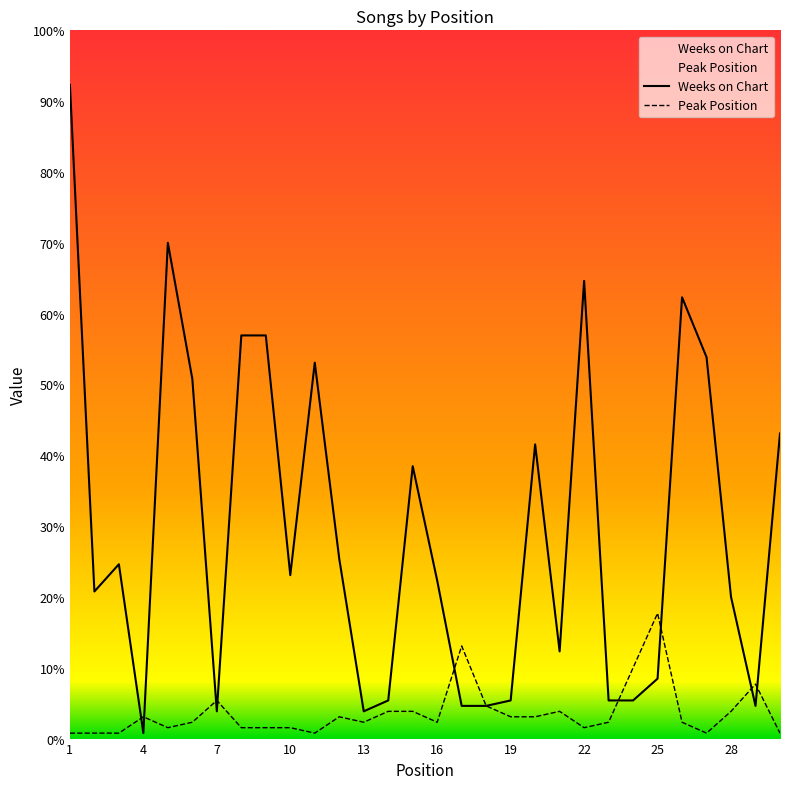

List the labels in order of Peak Position value, largest first.

25, 17, 24, 29, 7, 18, 14, 15, 21, 28, 4, 12, 19, 20, 6, 13, 16, 23, 26, 5, 8, 9, 10, 22, 1, 2, 3, 11, 27, 30